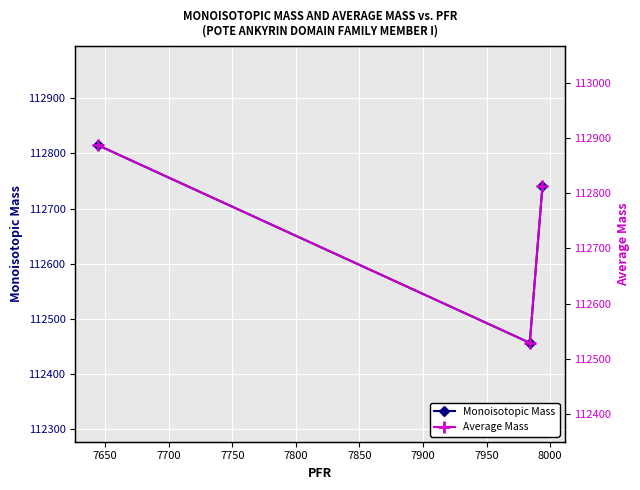

What is the maximum value for Monoisotopic Mass?

112815.2